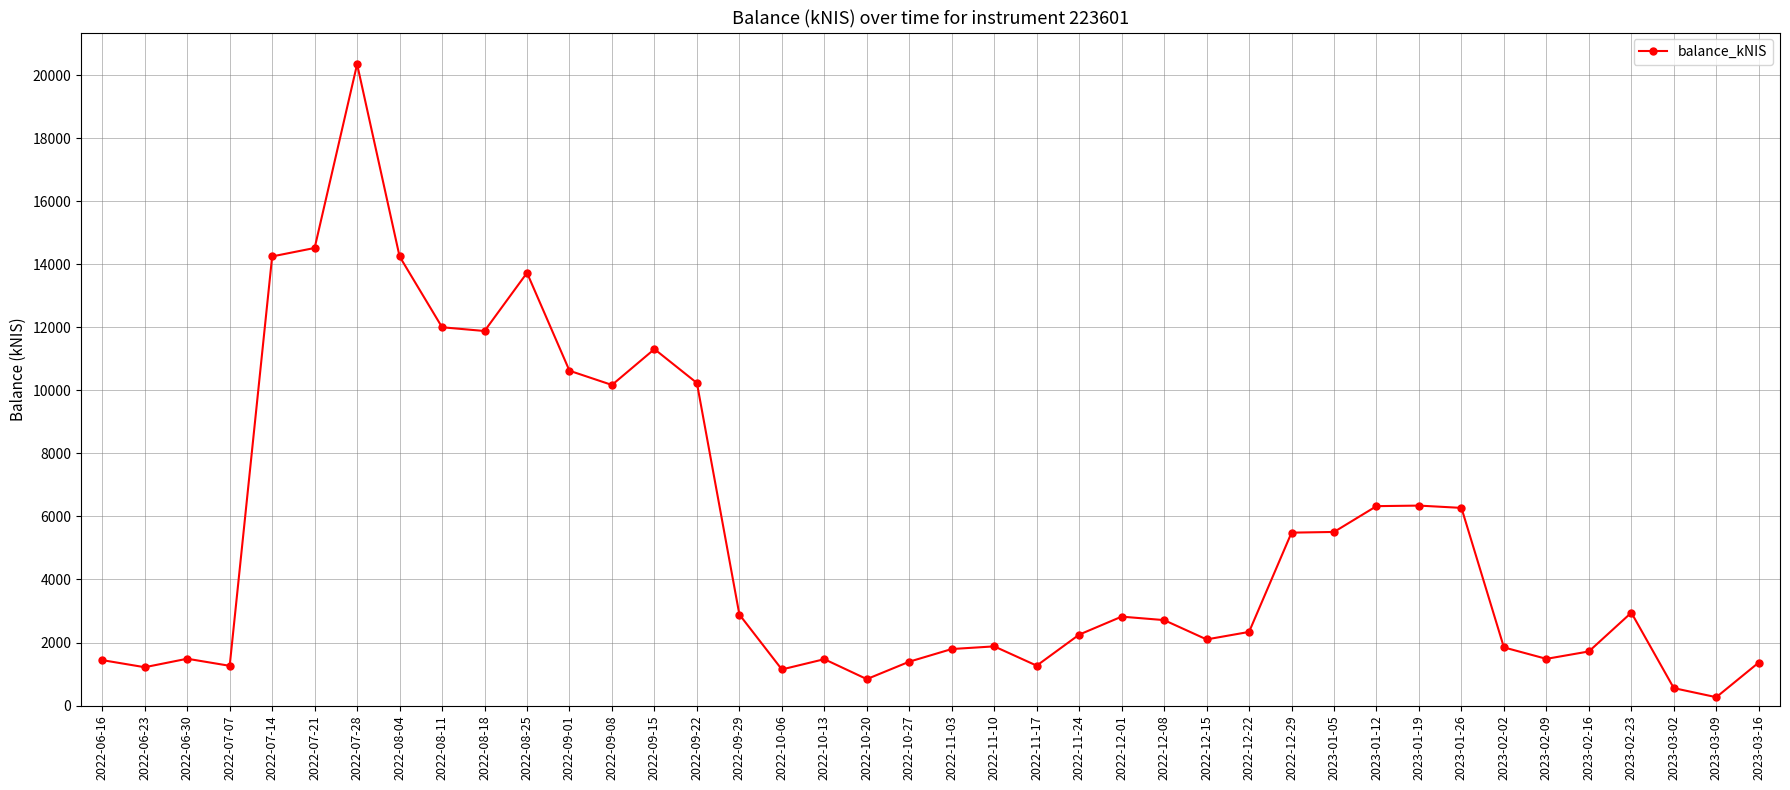

What is the sum of all values?

213746.0